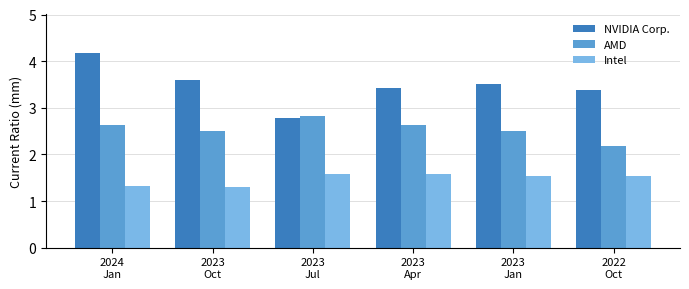

Reading left to right, transcribe all the data shown in this chart.

NVIDIA Corp.: 4.2	3.6	2.8	3.4	3.5	3.4
AMD: 2.6	2.5	2.8	2.6	2.5	2.2
Intel: 1.3	1.3	1.6	1.6	1.5	1.5